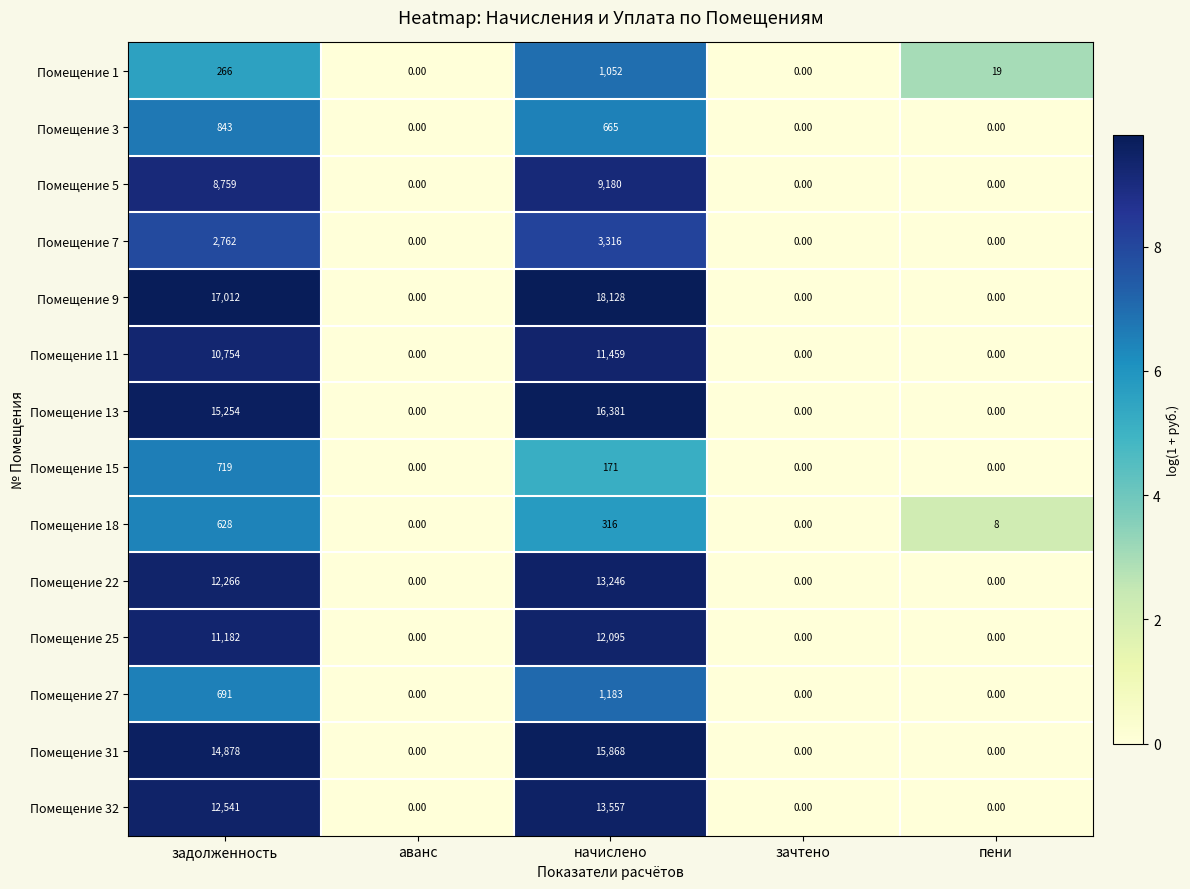

What is the sum of all Помещение 18 values?

952